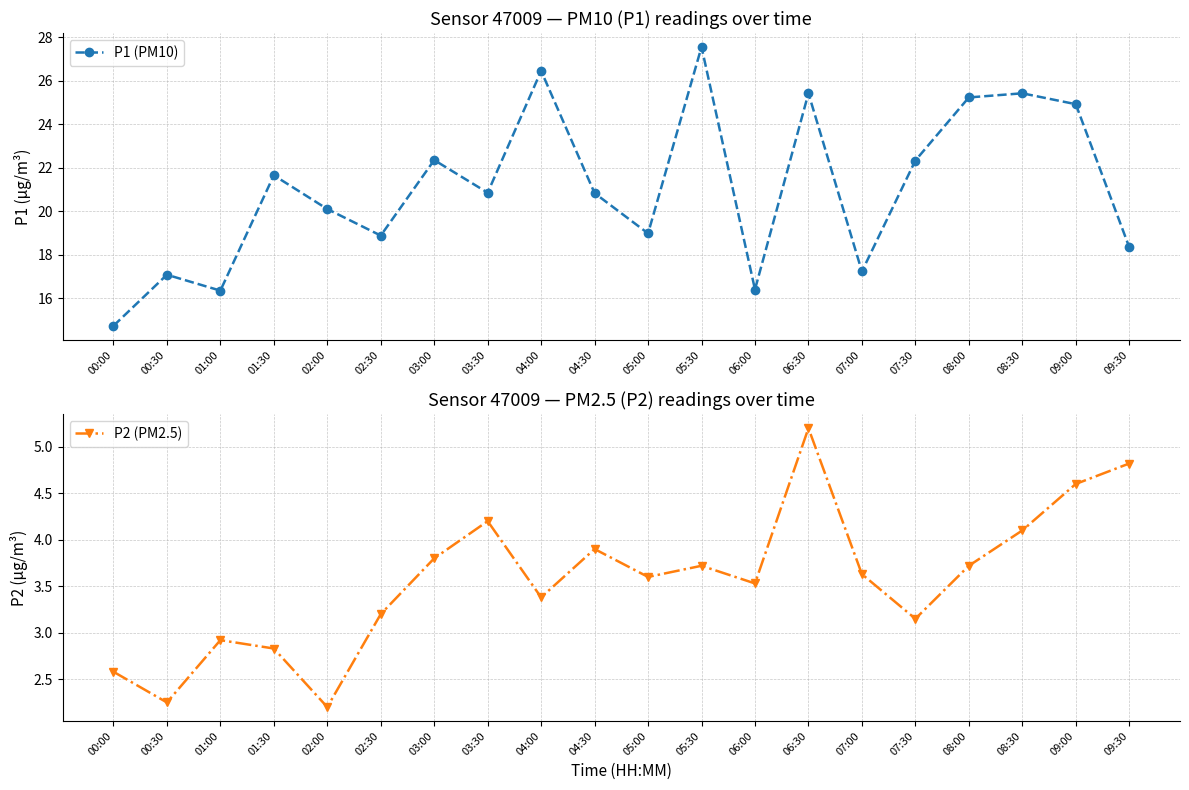

True or false: P2 (PM2.5) and P1 (PM10) intersect in this chart.

False